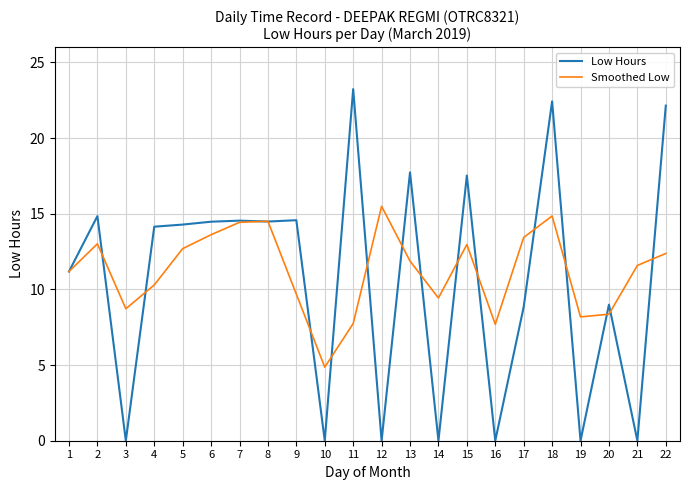

What is the maximum value shown in the chart?

23.2